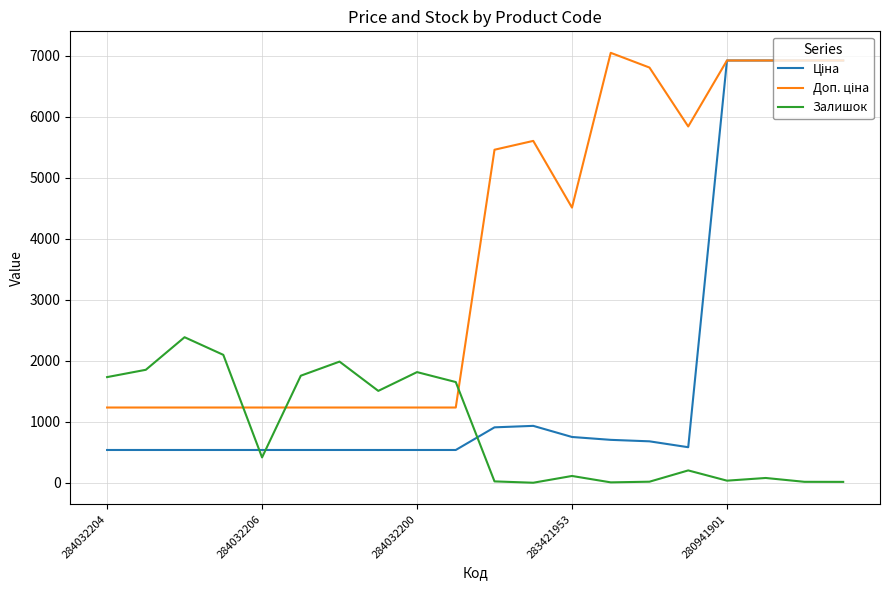

What is the greatest value displayed?

7051.3